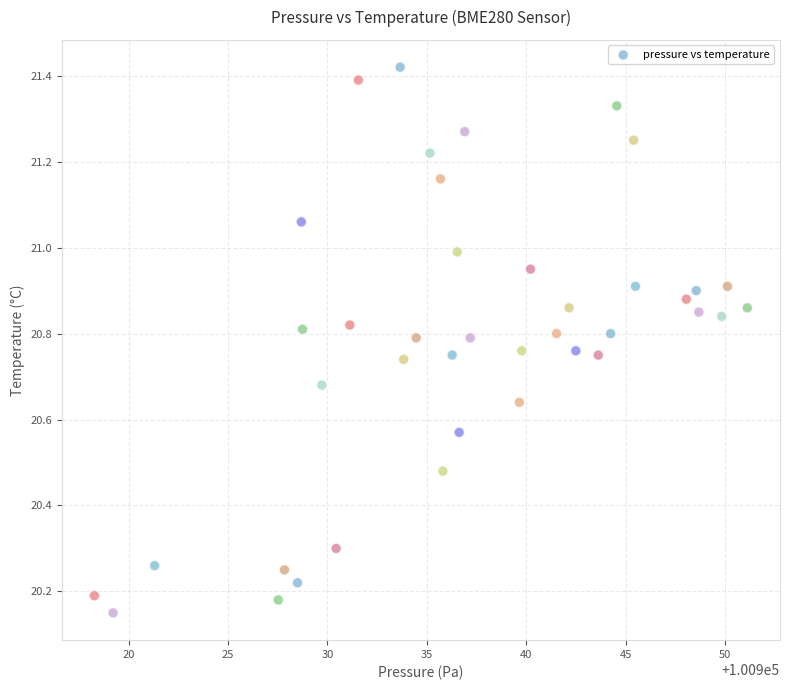

What is the range of X values (max minus min)?

32.9